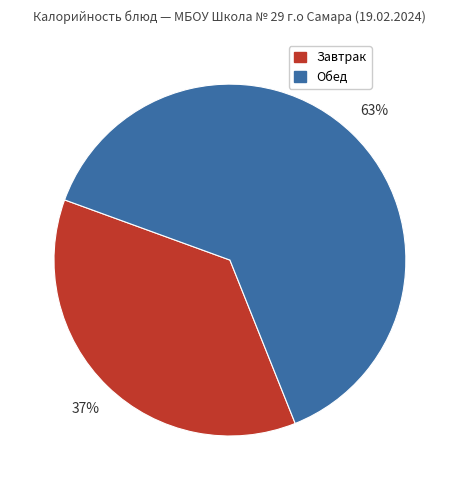

How many slices are in this pie chart?

2